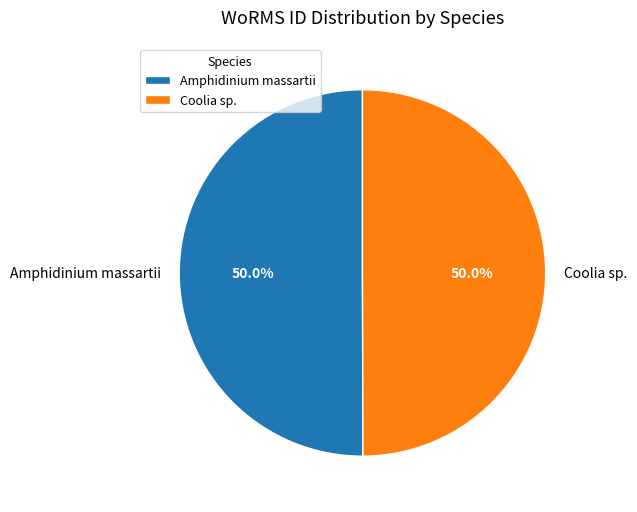

To the nearest percent, what percentage of the pie is Coolia sp.?

50%